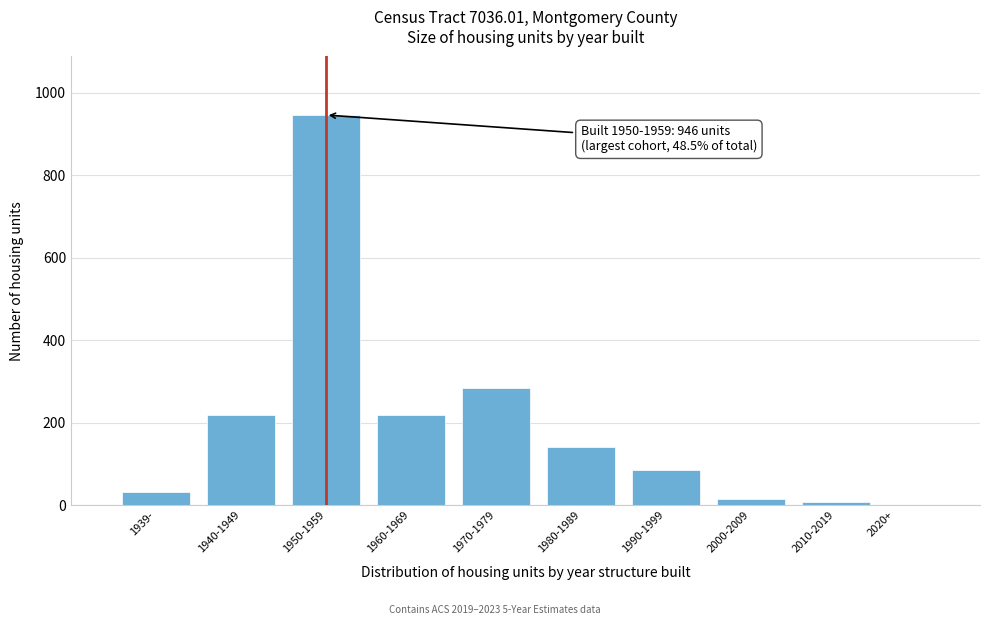

What is the maximum value shown in the chart?

946